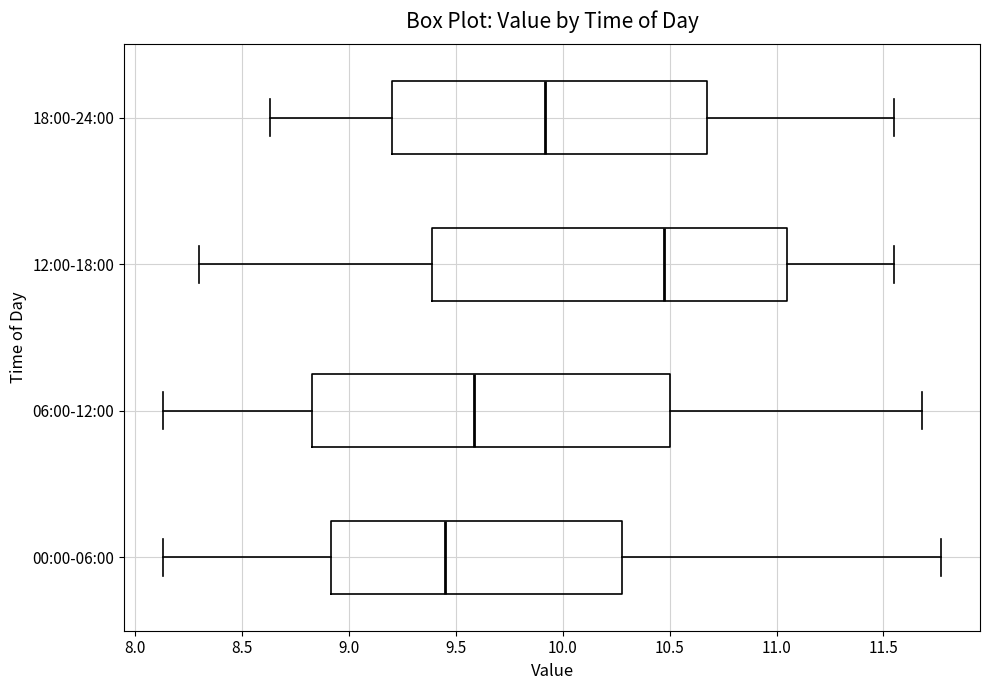

Where does the left whisker of the box for 12:00-18:00 end on the x-axis? The values are not printed on the chart, so give them approximately, as read against the axis.

8.30